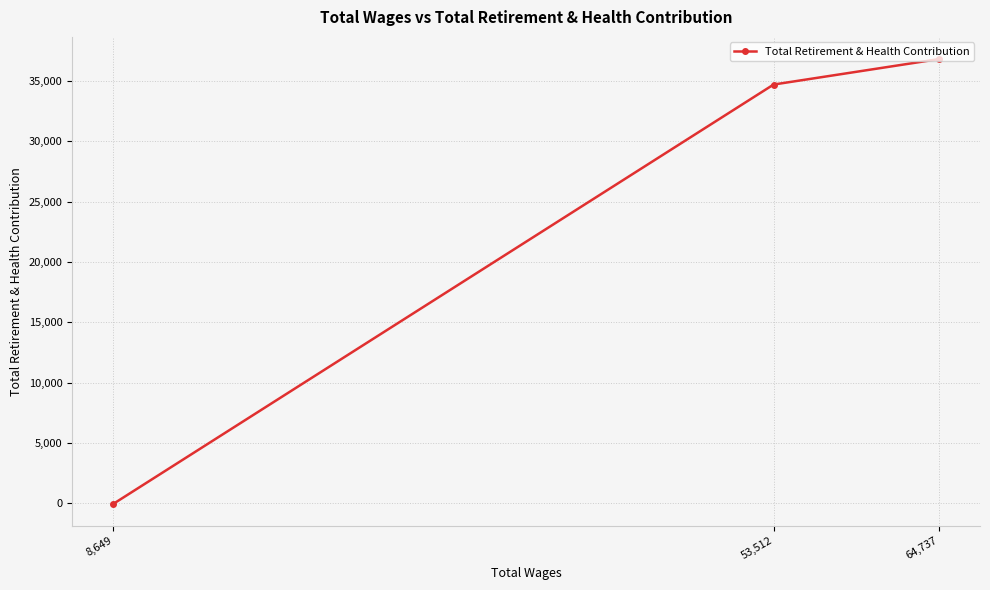

The chart shows a value of -47 at 8,649. True or false?

True